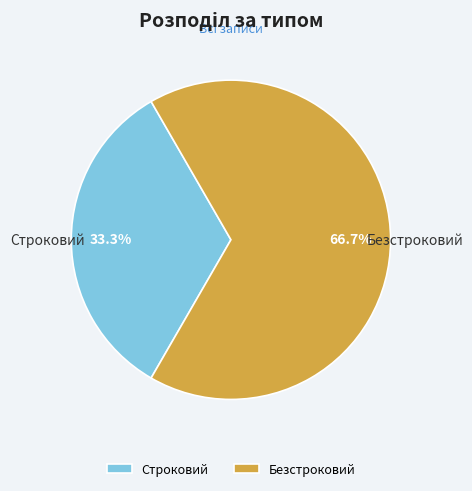

To the nearest percent, what percentage of the pie is Безстроковий?

67%